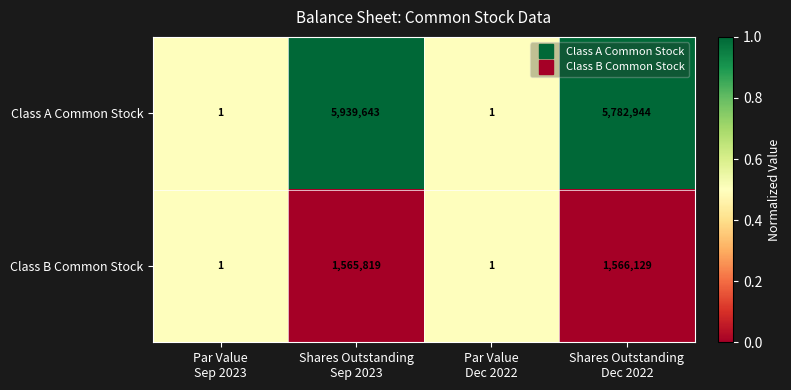

How many series are shown in this chart?

2